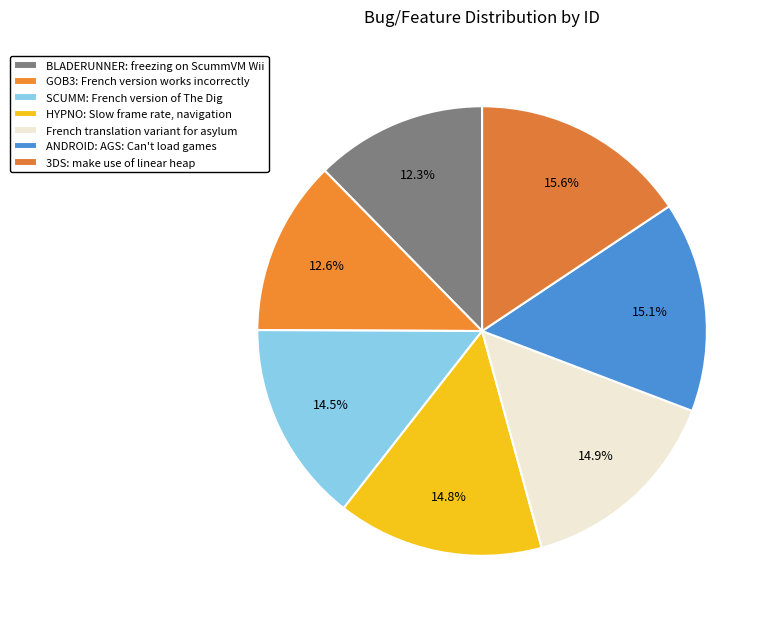

To the nearest percent, what portion does 3DS: make use of linear heap represent?

16%